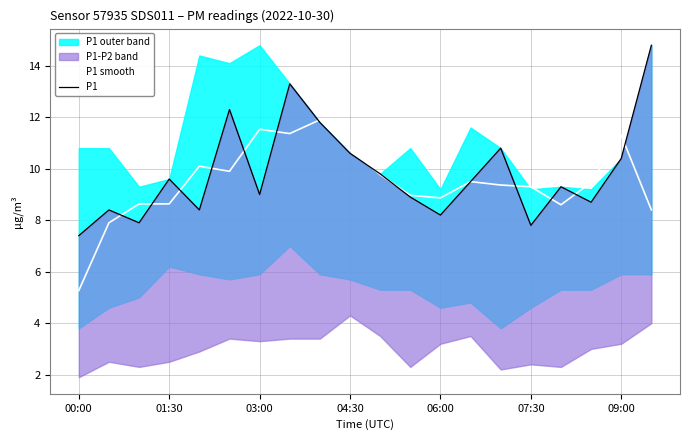

Is it true that P1 smooth equals 3.8 at 03:00?

False